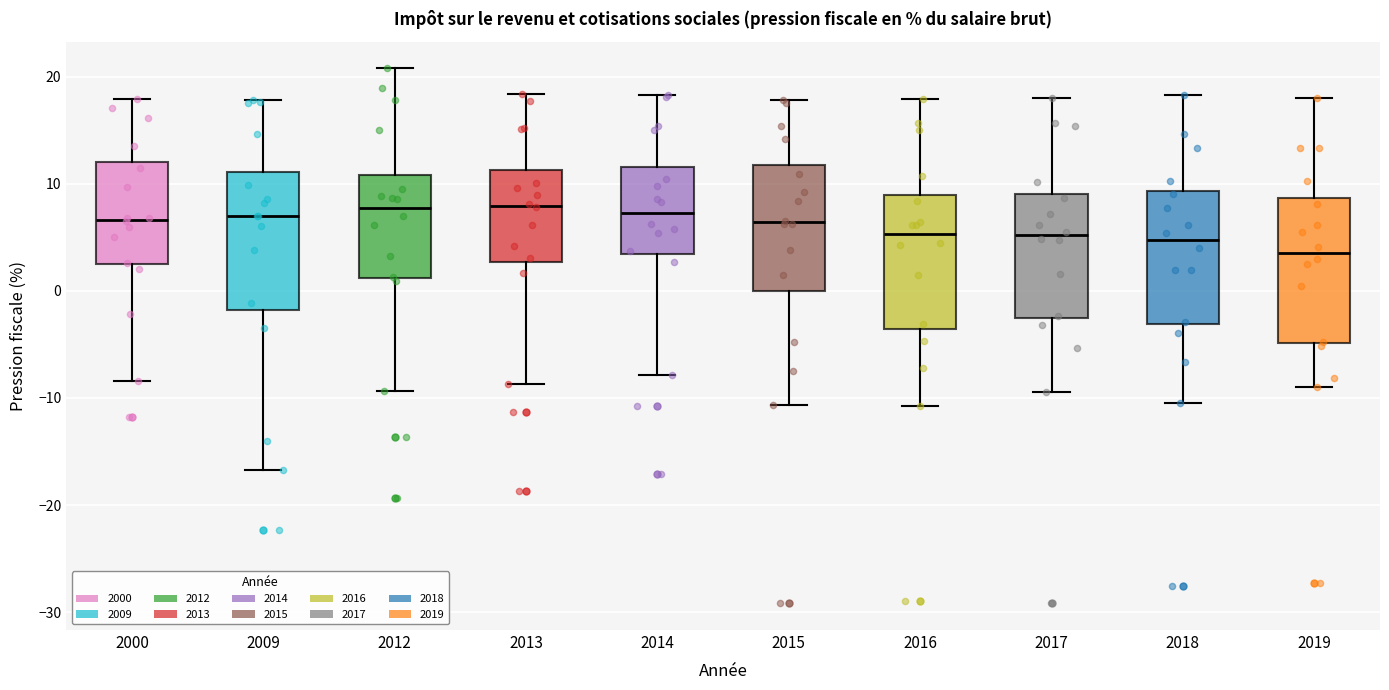

Where does the upper whisker of the box at x = 2017 end on the y-axis? The values are not printed on the chart, so give them approximately, as read against the axis.

18